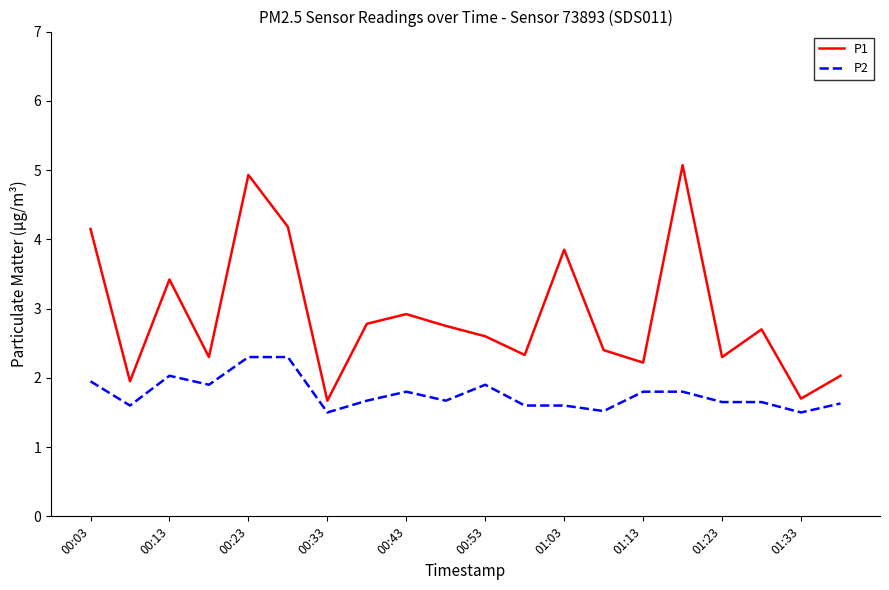

True or false: P1 and P2 cross at least once.

False